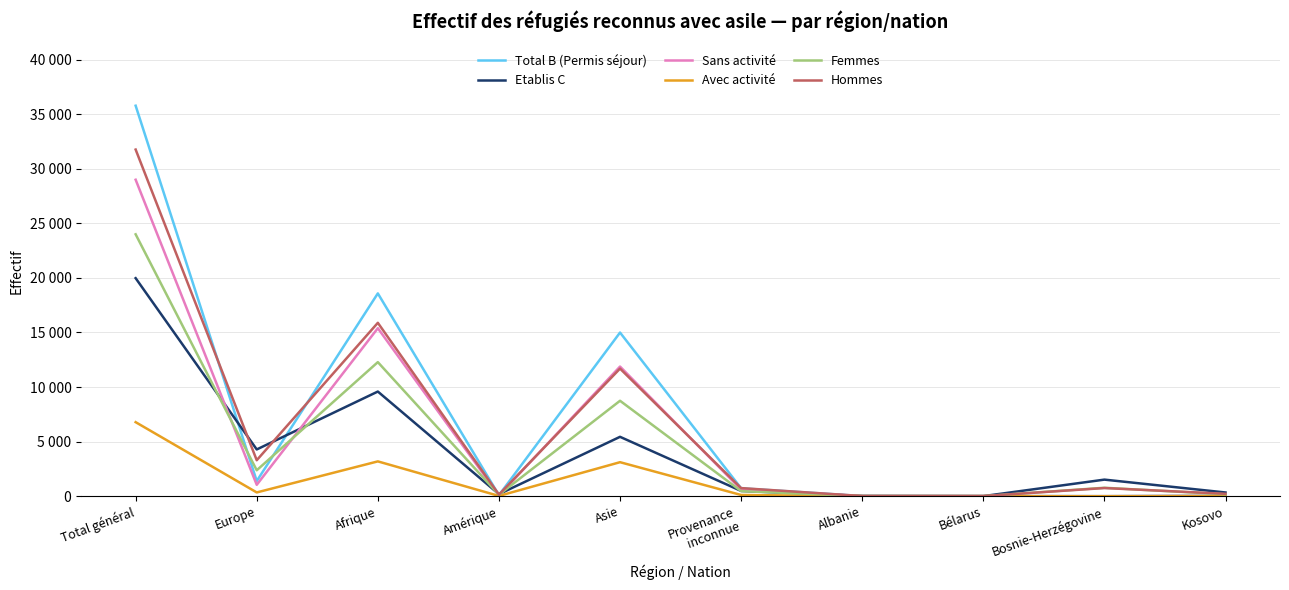

Is this an area chart (filled region under the line)?

No